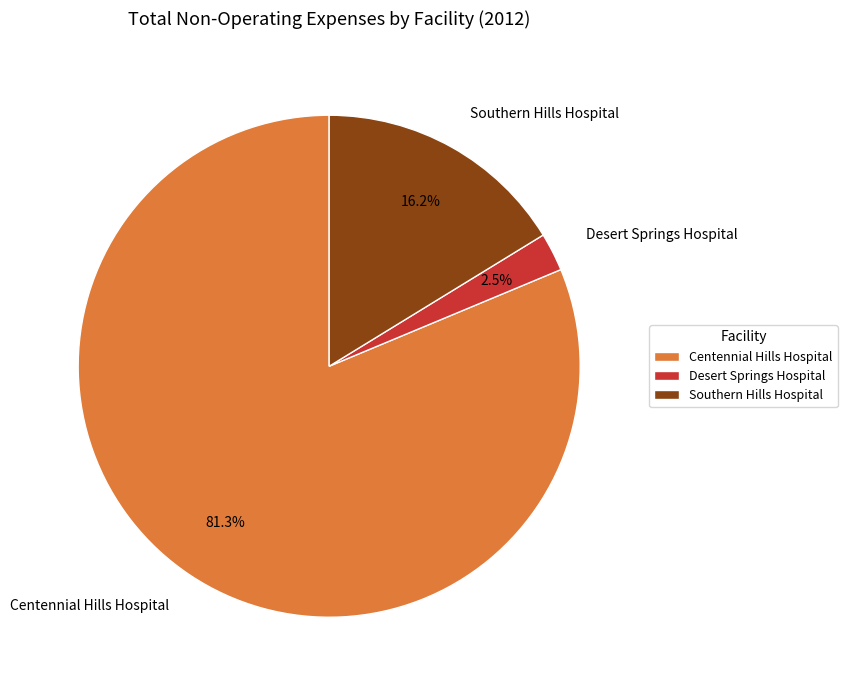

Which category accounts for the majority?

Centennial Hills Hospital